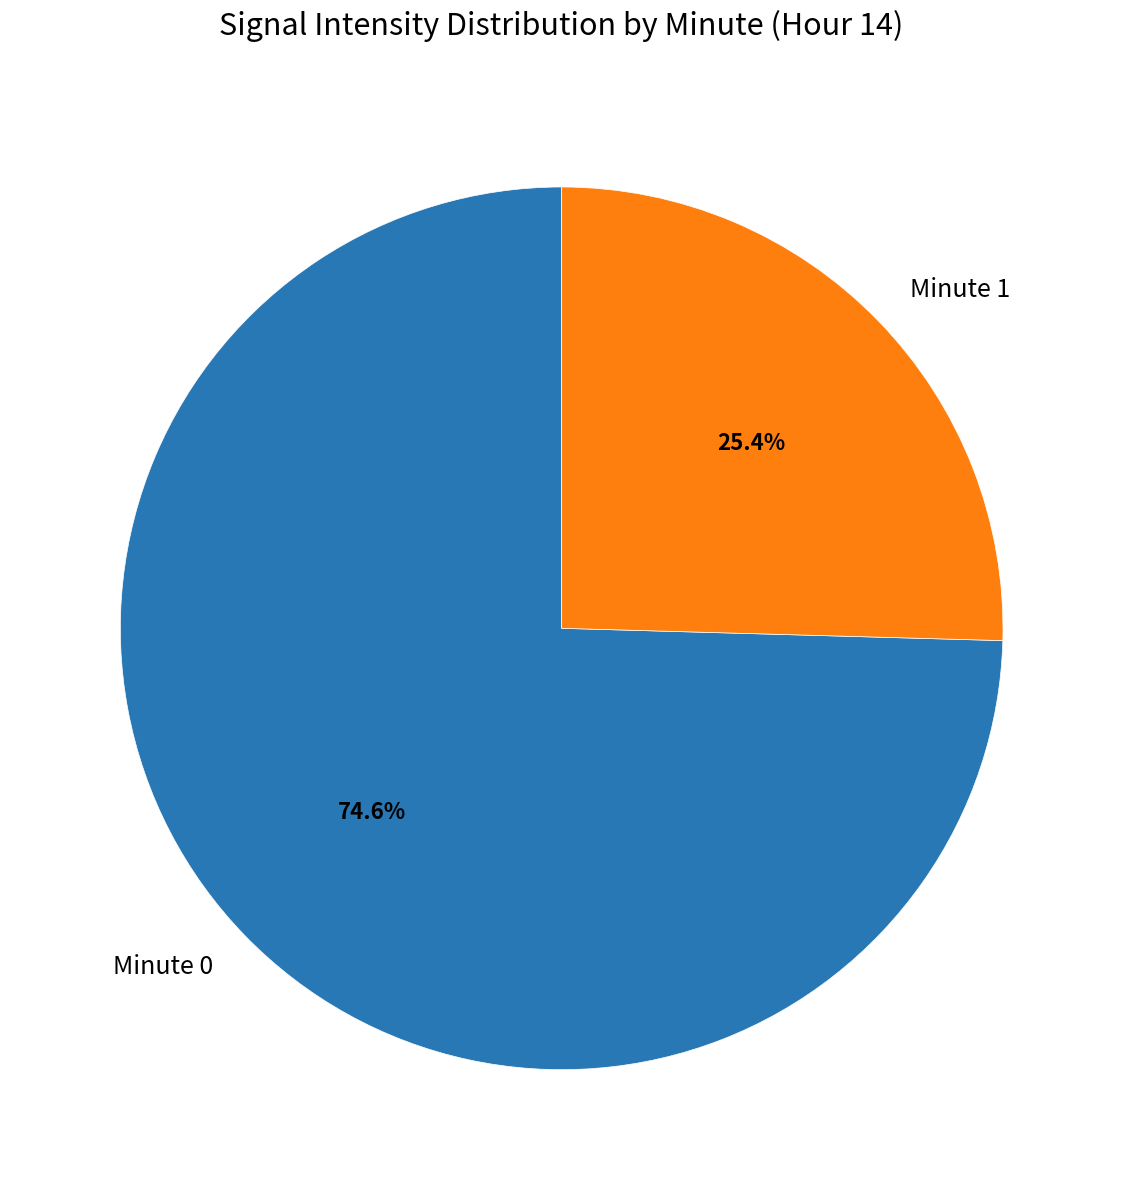

What is the largest slice in the pie chart?

Minute 0